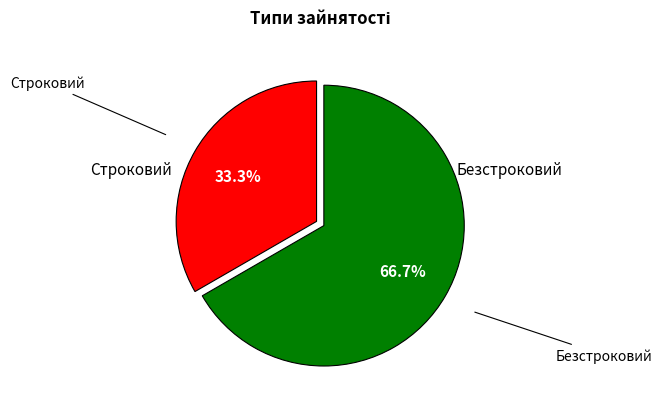

Is there a majority slice in this chart?

Yes